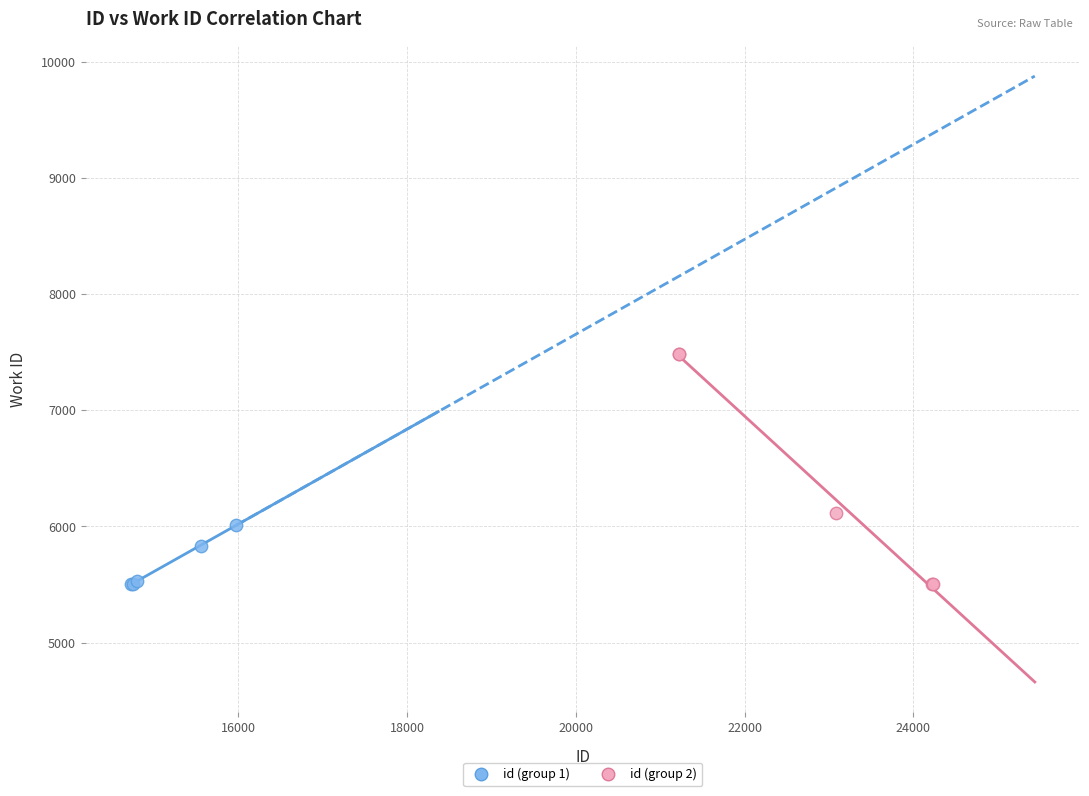

Which series contains the highest Y value?

id (group 2)